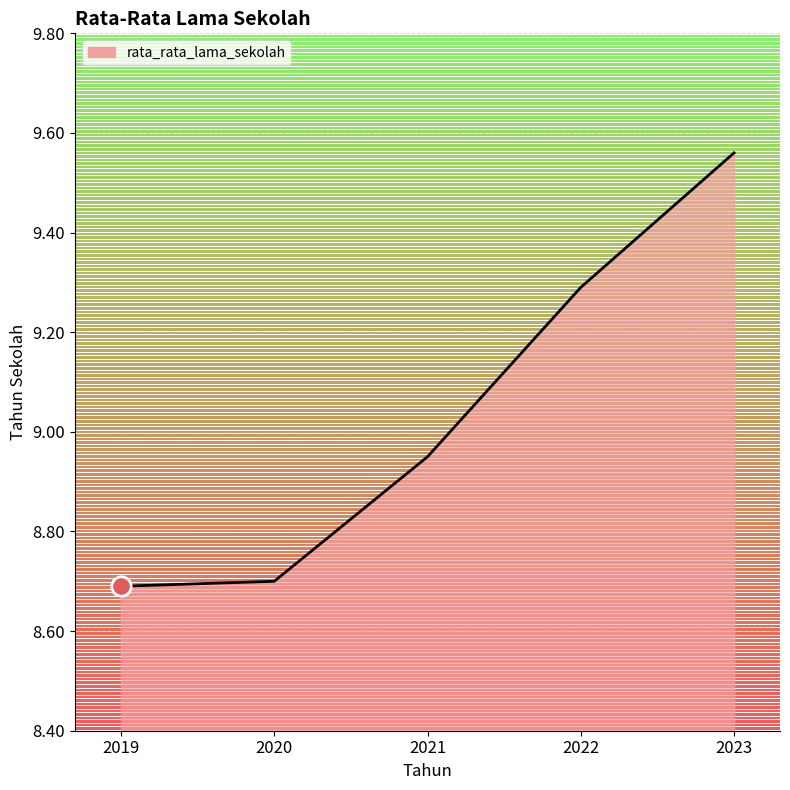

The chart shows a value of 9.3 at 2022. True or false?

True